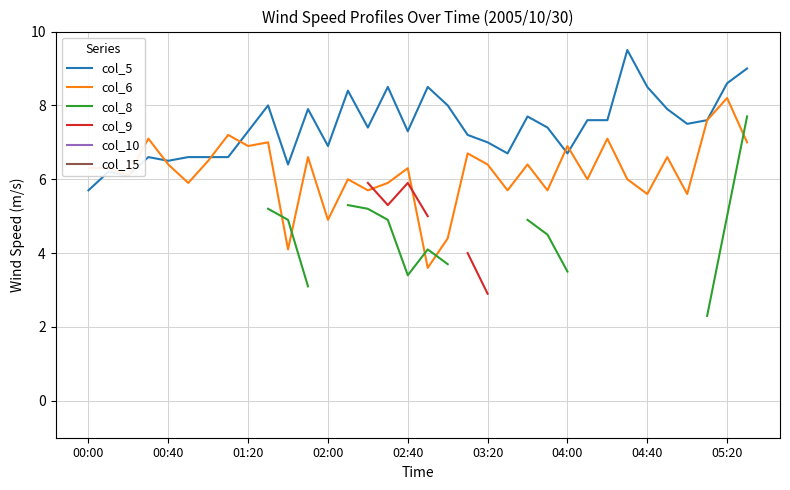

What are all the series names shown in the legend?

col_5, col_6, col_8, col_9, col_10, col_15